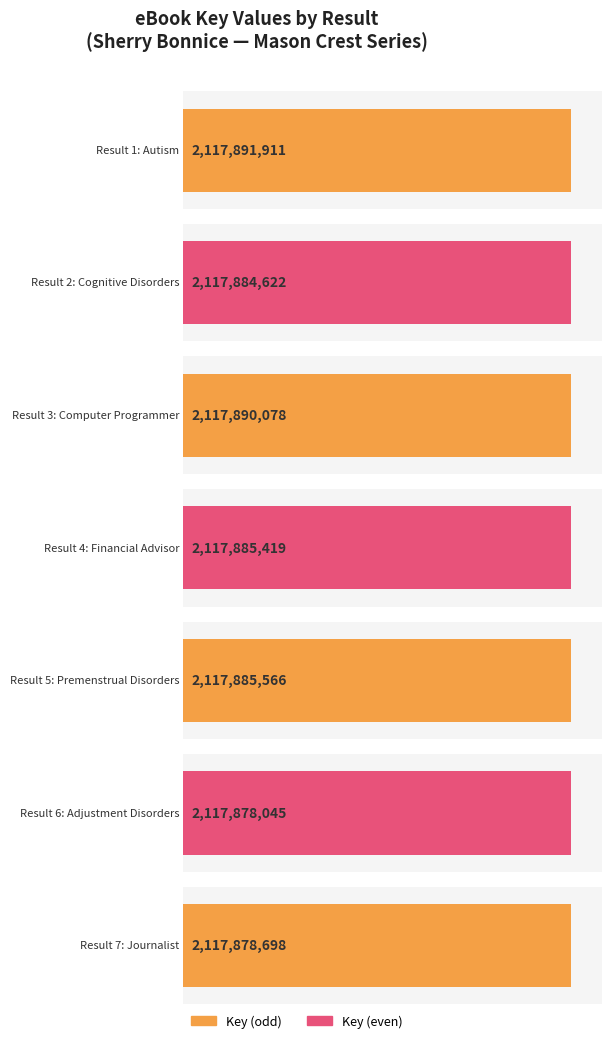

Count the number of values greater than 2117885419.

3